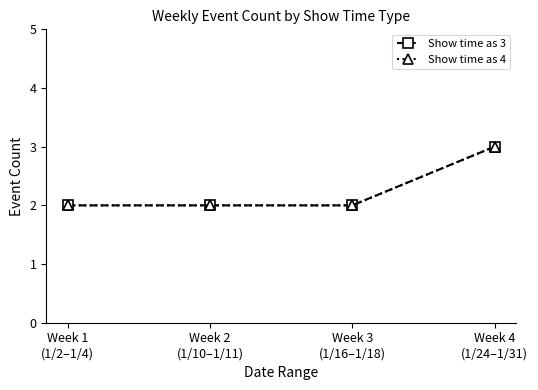

Does the chart have visible grid lines?

No